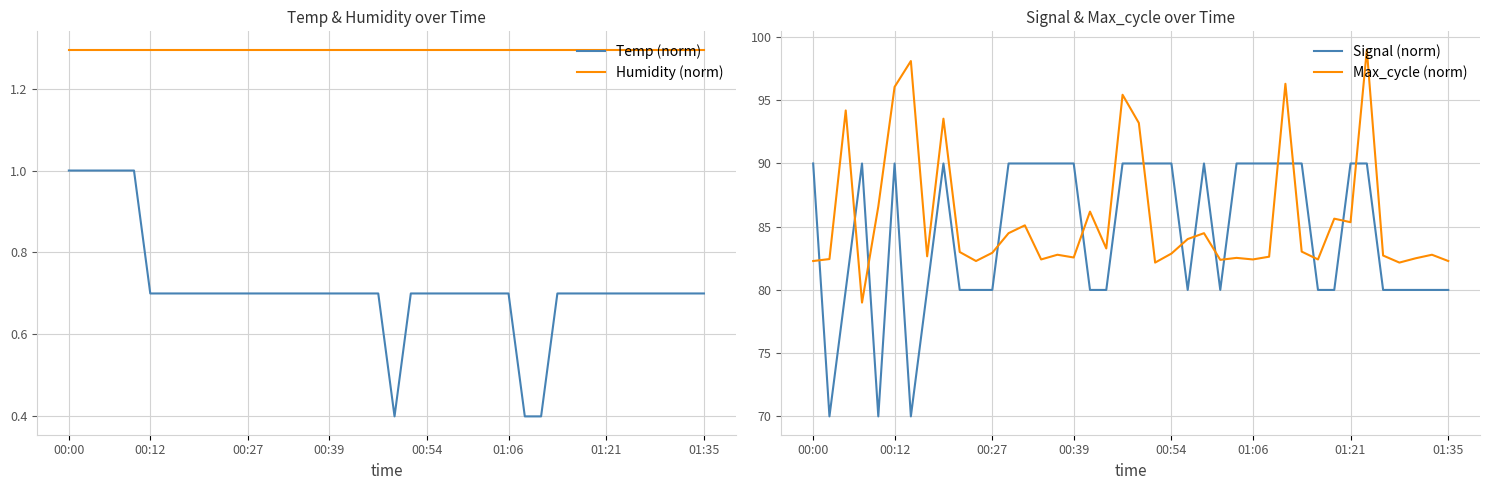

Between 20 and 23, which series saw the biggest shift?

Signal (norm)